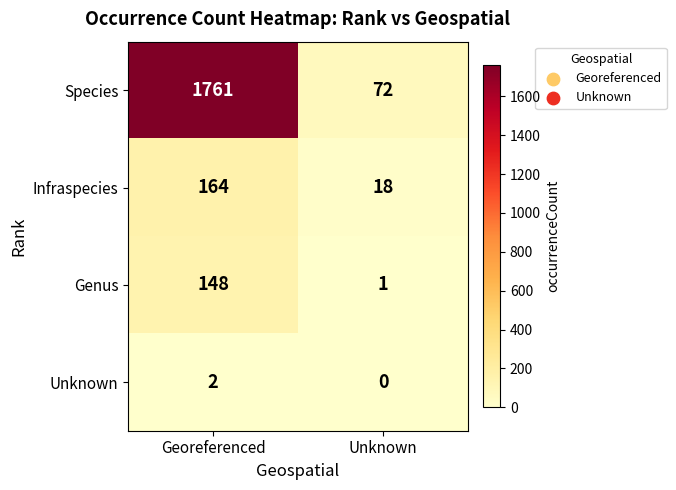

Which label corresponds to the largest value in the chart?

Georeferenced